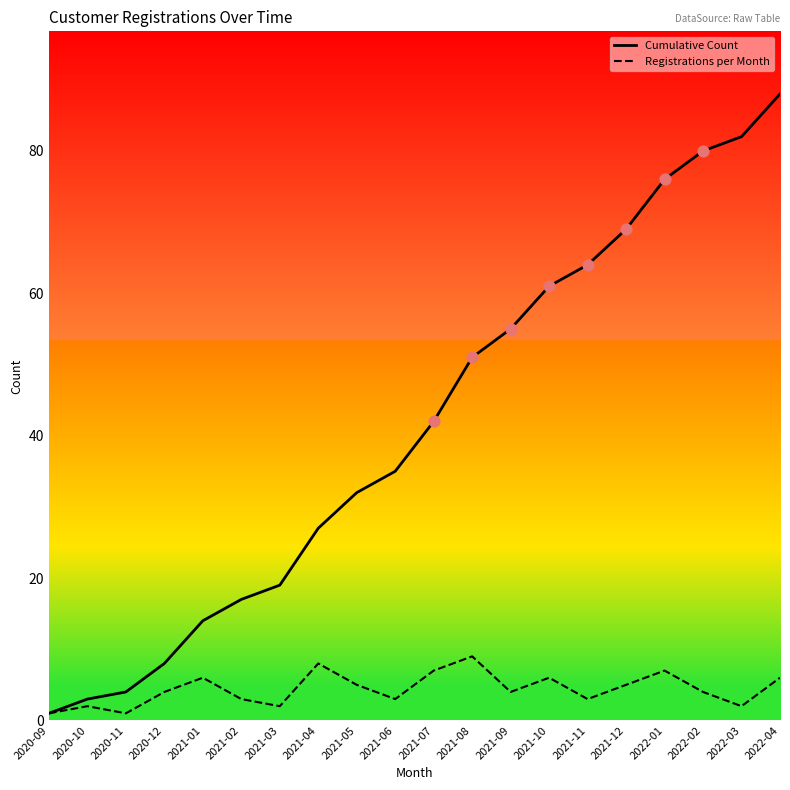

Is the value of Cumulative Count at 2021-06 greater than the value of Registrations per Month at 2021-05?

Yes